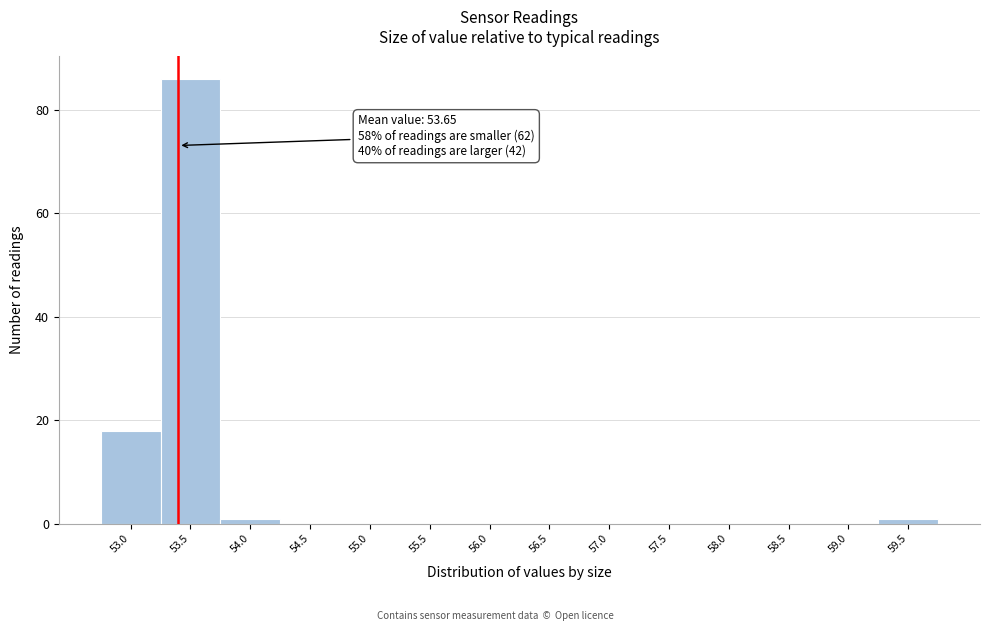

Reading right to left, list all the values displayed in this chart.

59.5=1	59.0=0	58.5=0	58.0=0	57.5=0	57.0=0	56.5=0	56.0=0	55.5=0	55.0=0	54.5=0	54.0=1	53.5=86	53.0=18